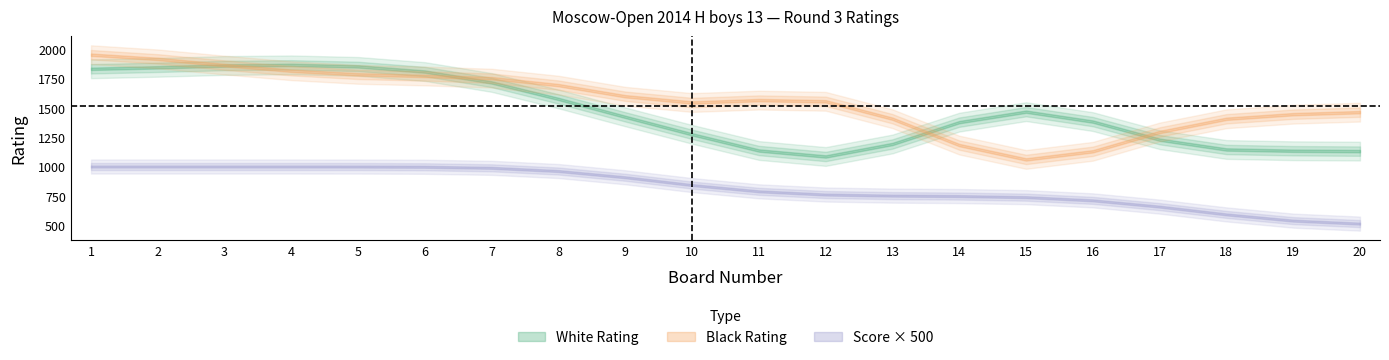

Rank the series at 13 from lowest to highest value.

White Score, White Rating, Black Rating